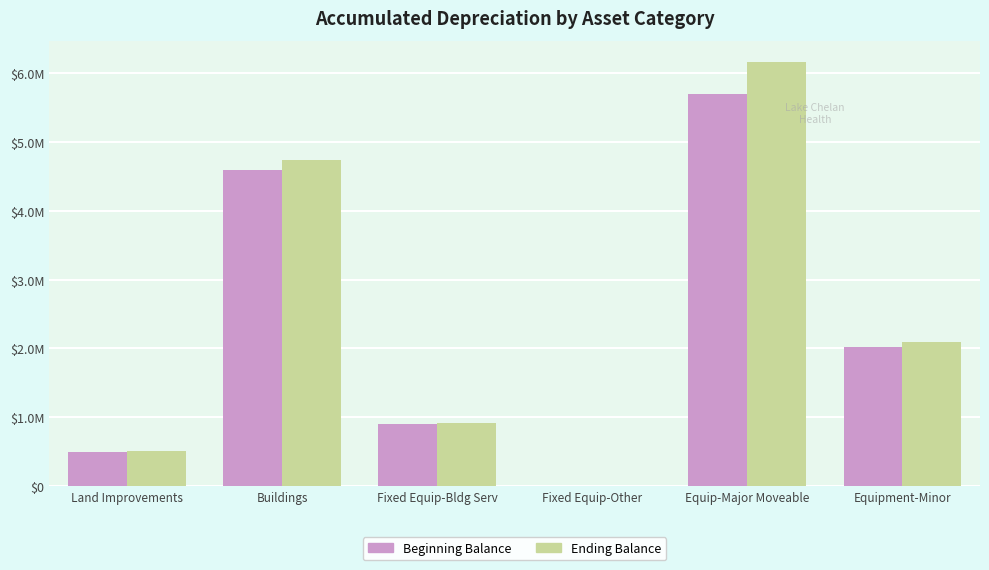

What is the total value across all series at Fixed Equip-Bldg Serv?

1829819.3